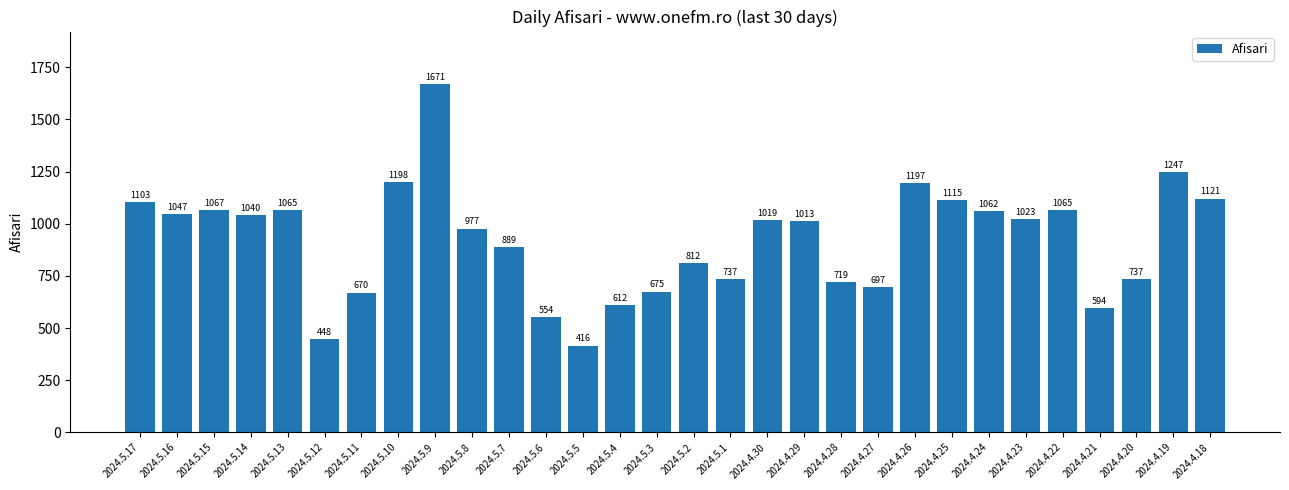

What is the value of the 29th bar from the left?

1247